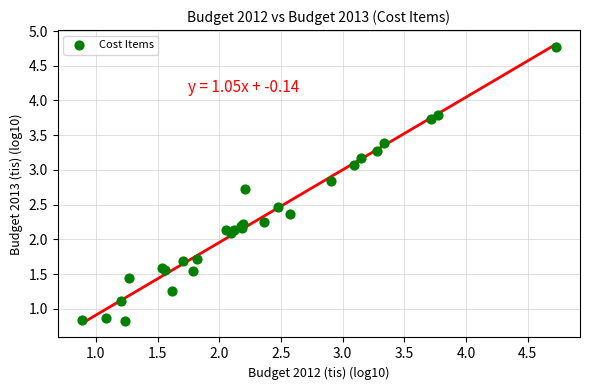

What Y value in the scatter plot is closest to 2?

2.1